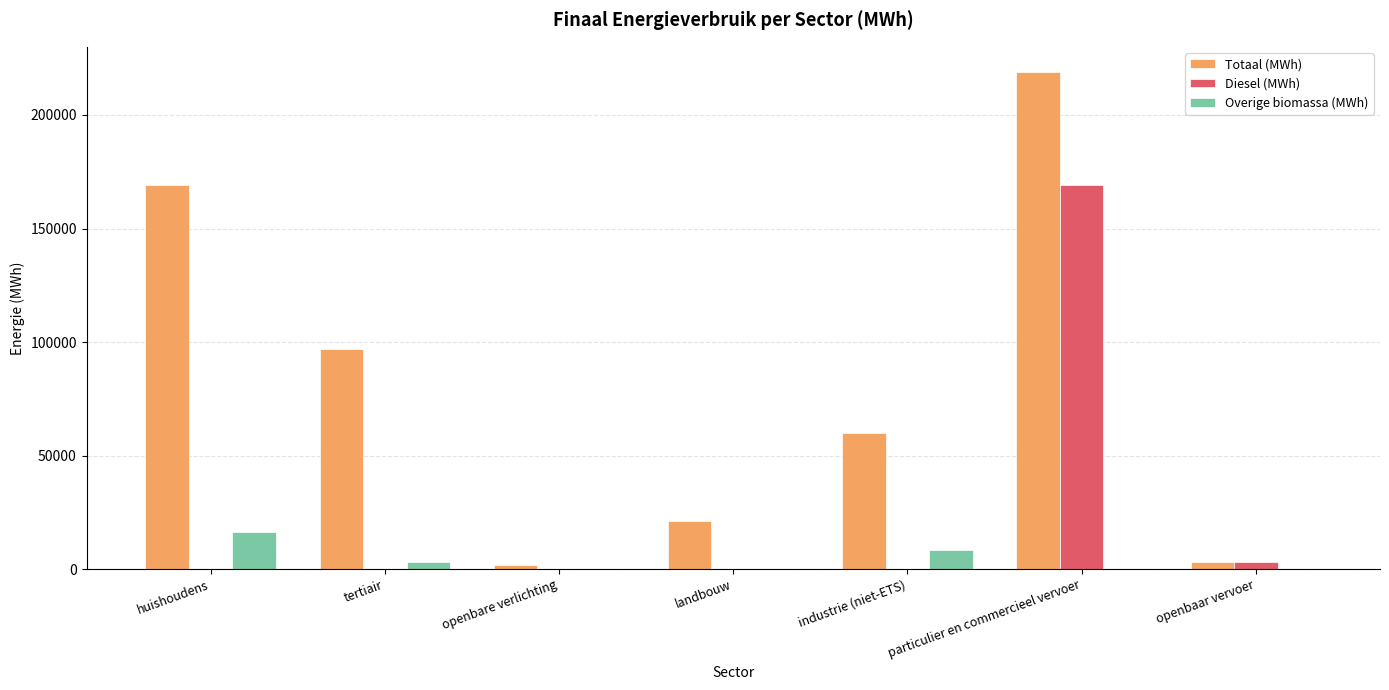

Reading left to right, extract all data points from this chart.

Totaal (MWh): 169110.6	96832.3	1899.6	21322.4	59804.7	219090.2	3278.9
Diesel (MWh): 0.0	0.0	0.0	0.0	0.0	169081.6	3102.7
Overige biomassa (MWh): 16173.0	3156.8	0.0	0.0	8419.2	0.0	0.0